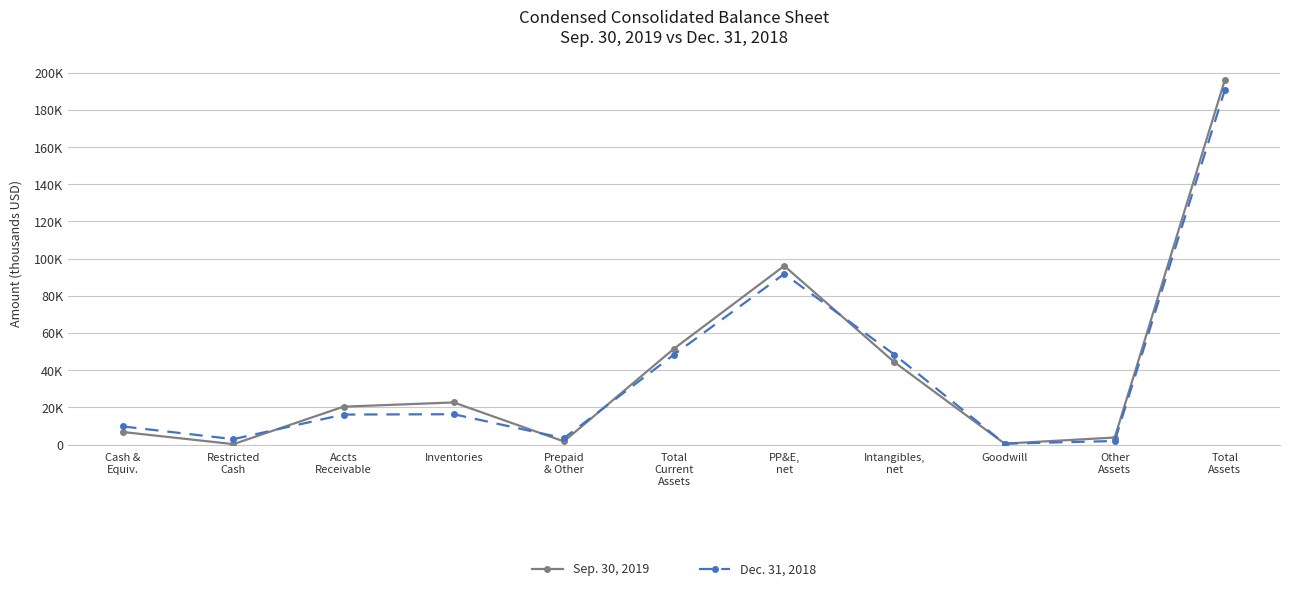

What is the minimum value shown in the chart?

206